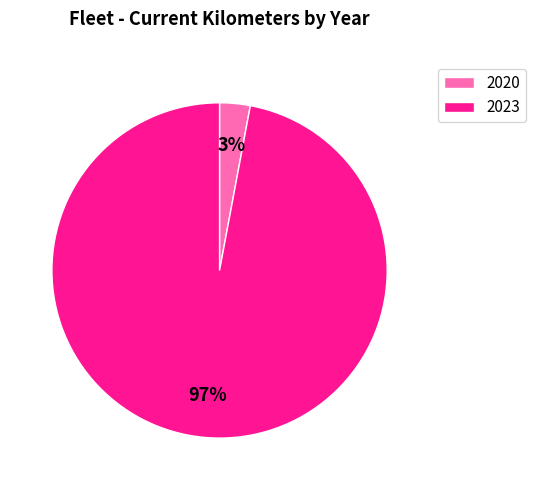

Which slice is the largest?

2023